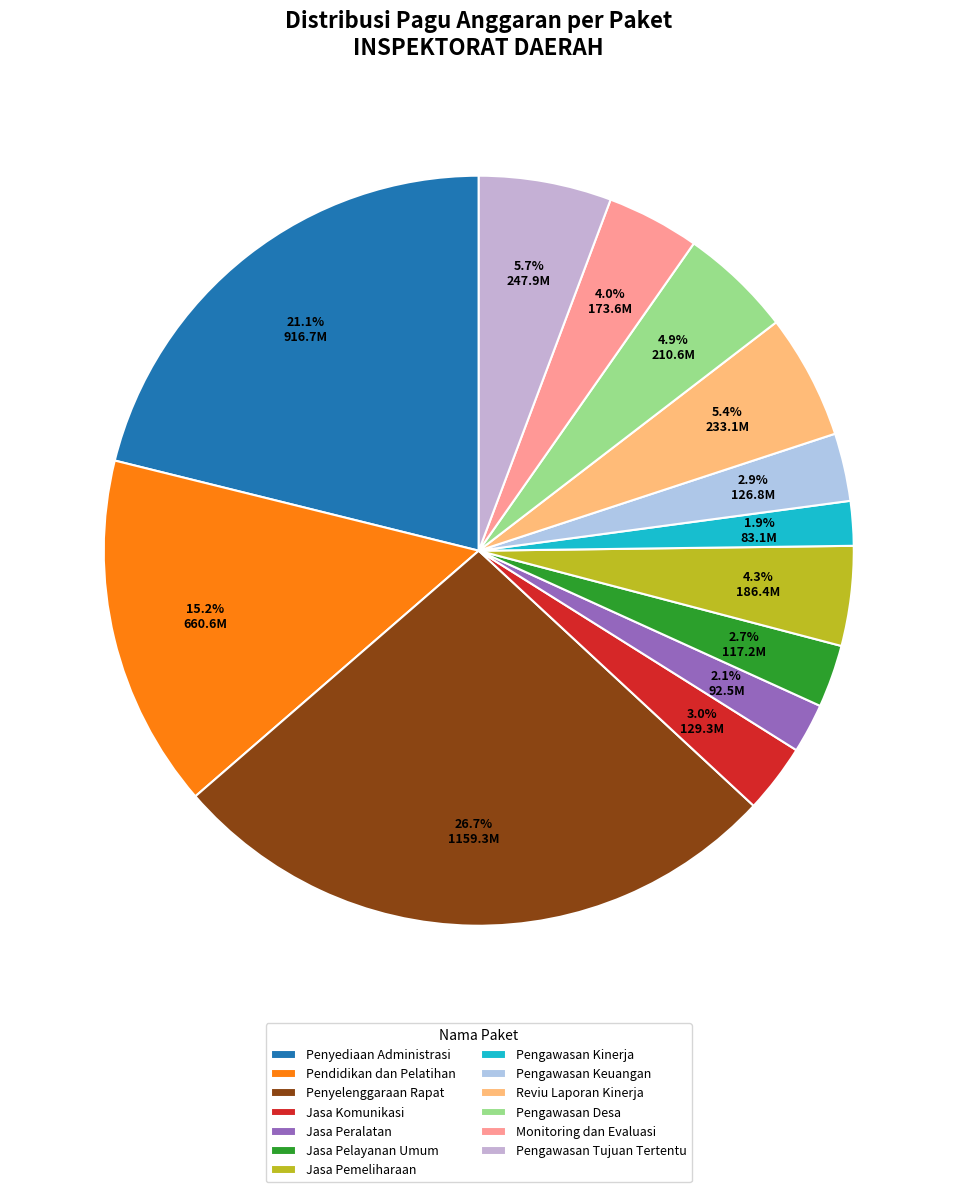

How many segments does this pie chart have?

13